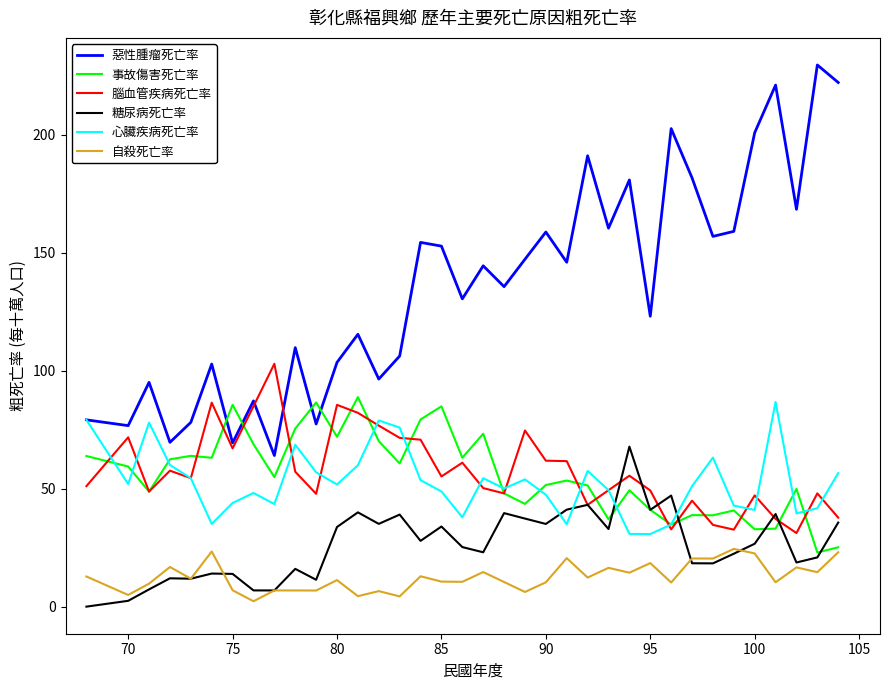

Which series has the largest total across all categories?

惡性腫瘤死亡率